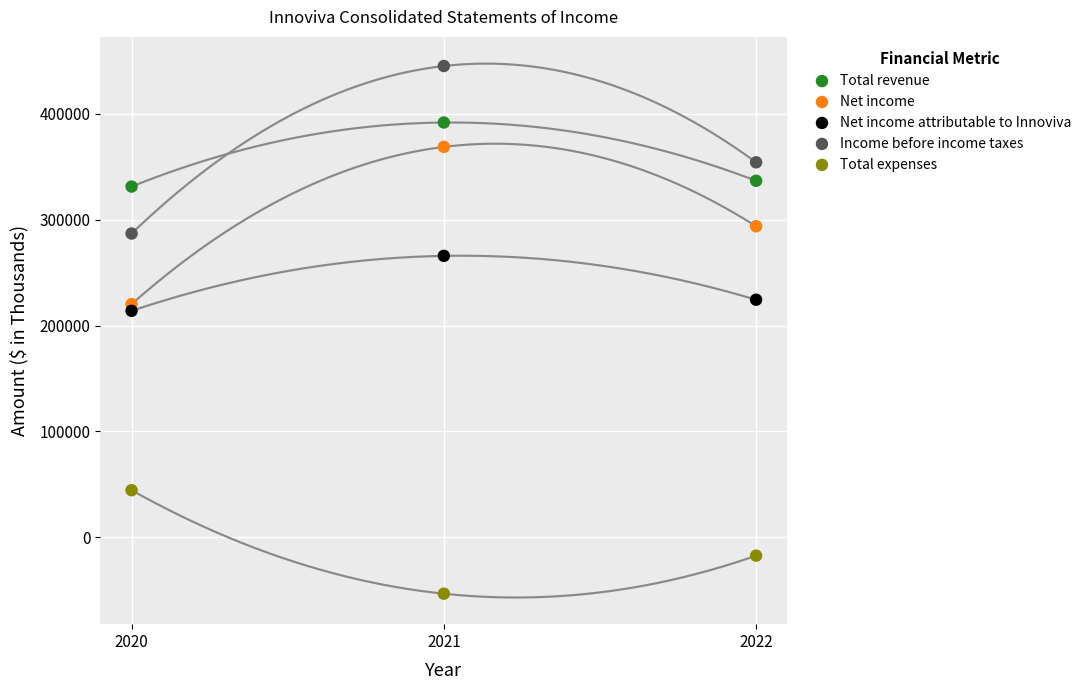

Which series reaches the minimum Y coordinate?

Total expenses